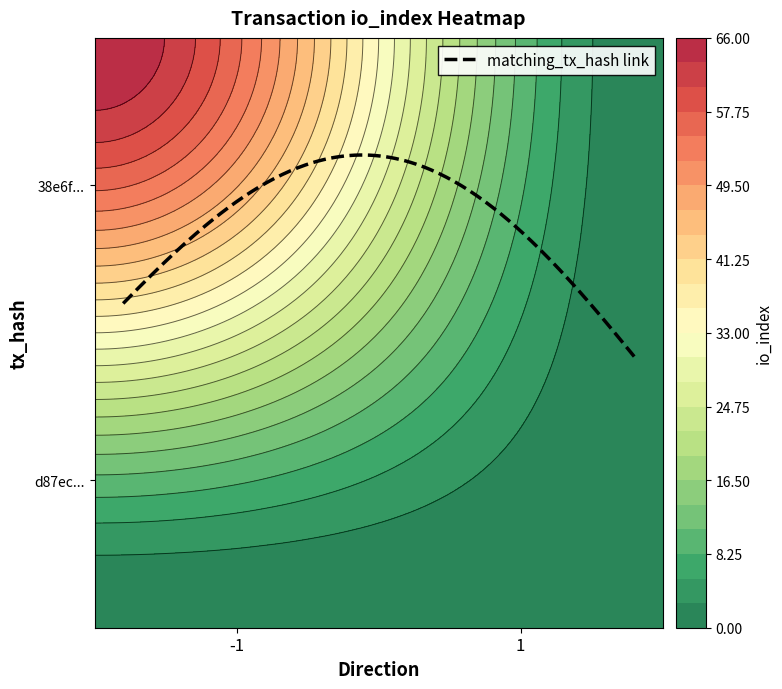

What is the total value across all series at io_index?

66